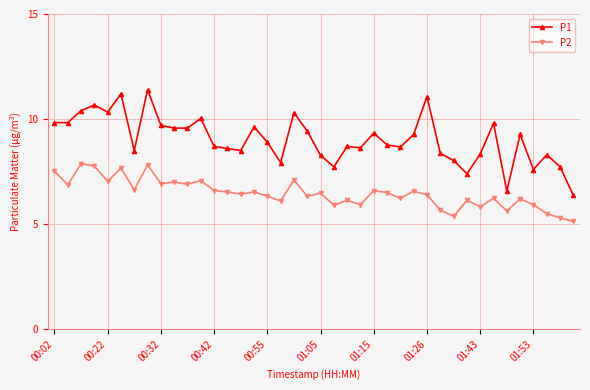

What is the minimum value shown in the chart?

5.1